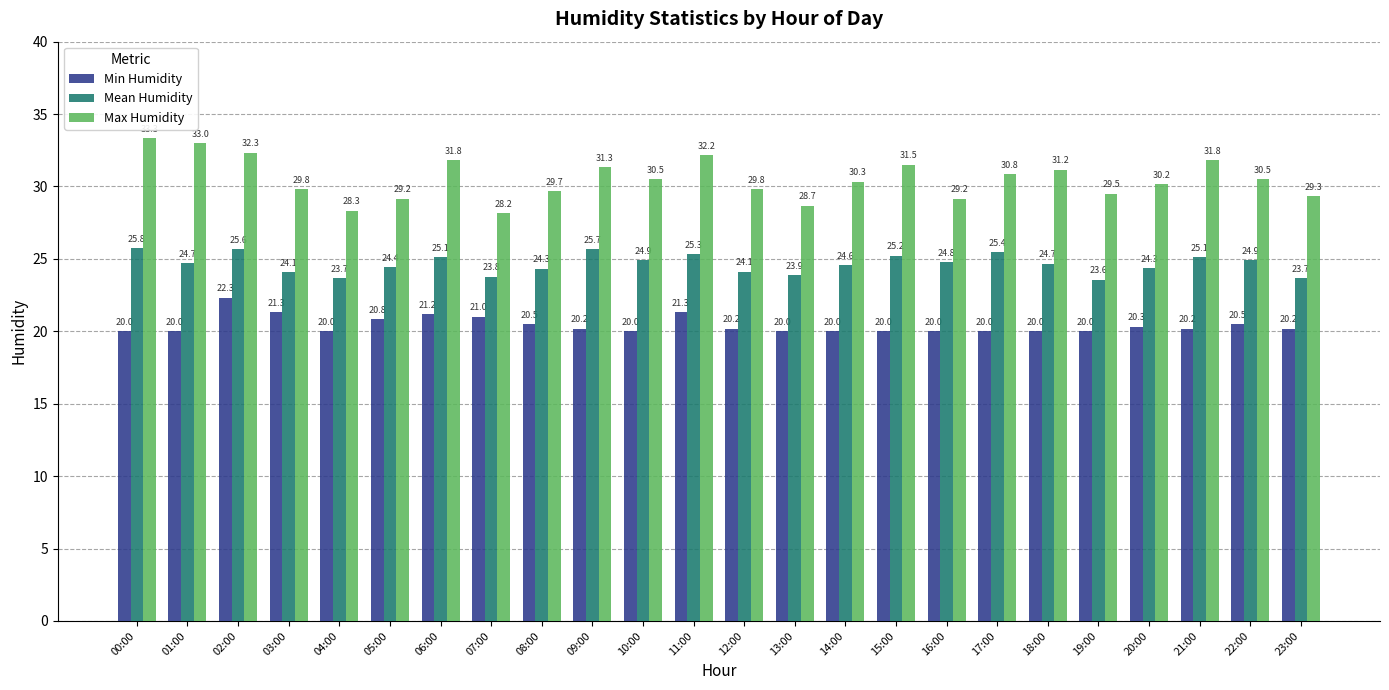

Which series has the largest total across all categories?

Max Humidity